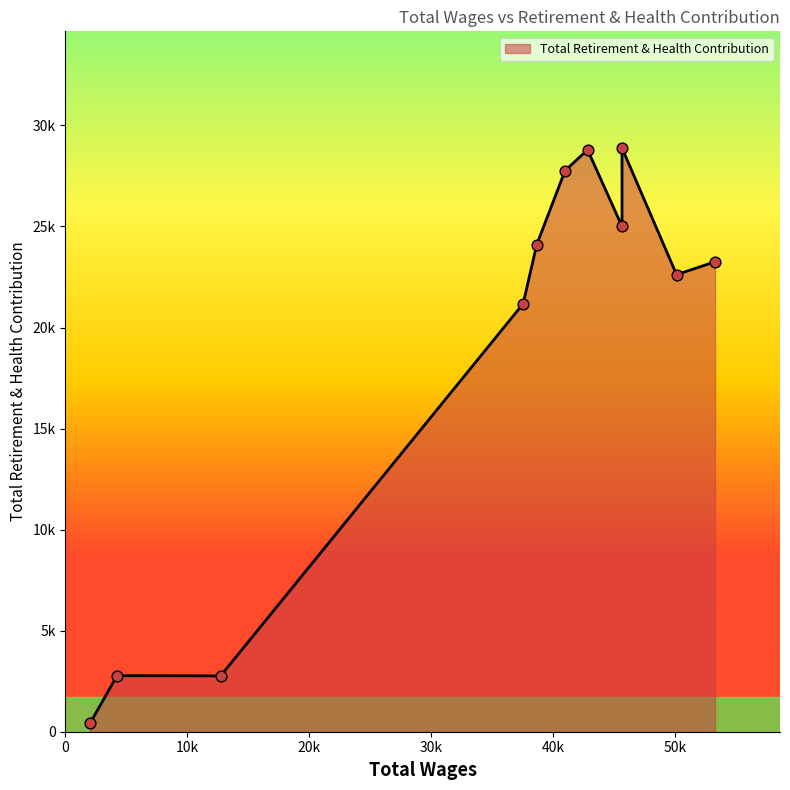

What is the ratio of the value at 45674.0 to the value at 12737.0?

10.5